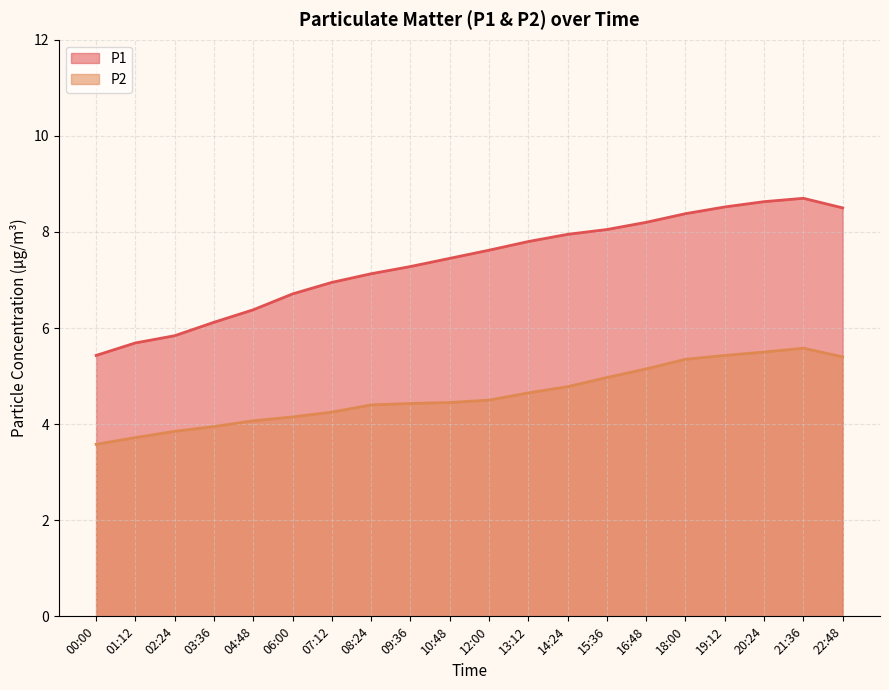

Where is the first local maximum for P1?

21:36